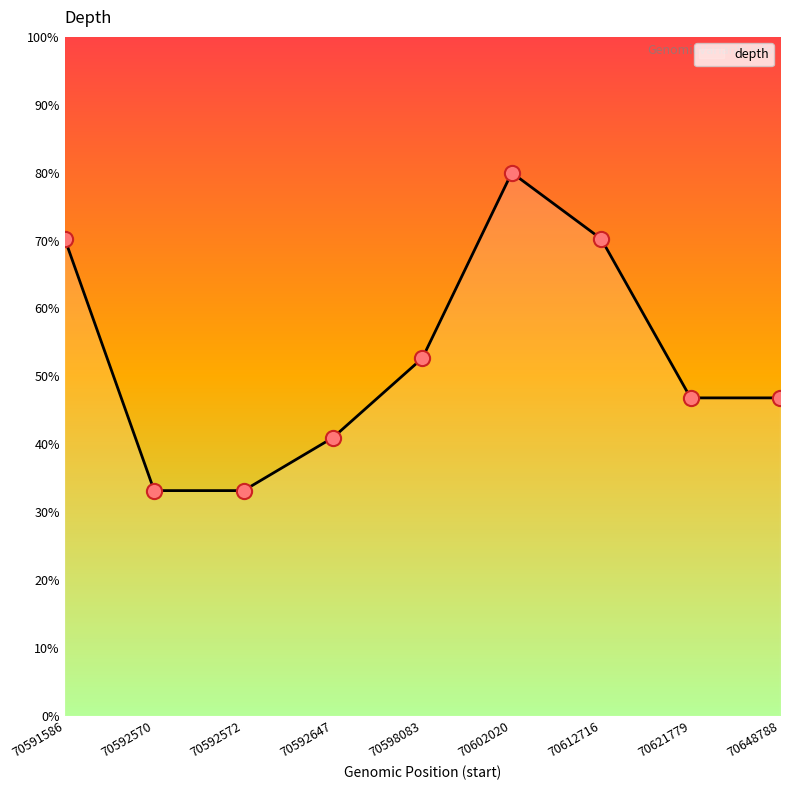

Approximately how many times larger is the value at 70621779 compared to 70648788?

1.0